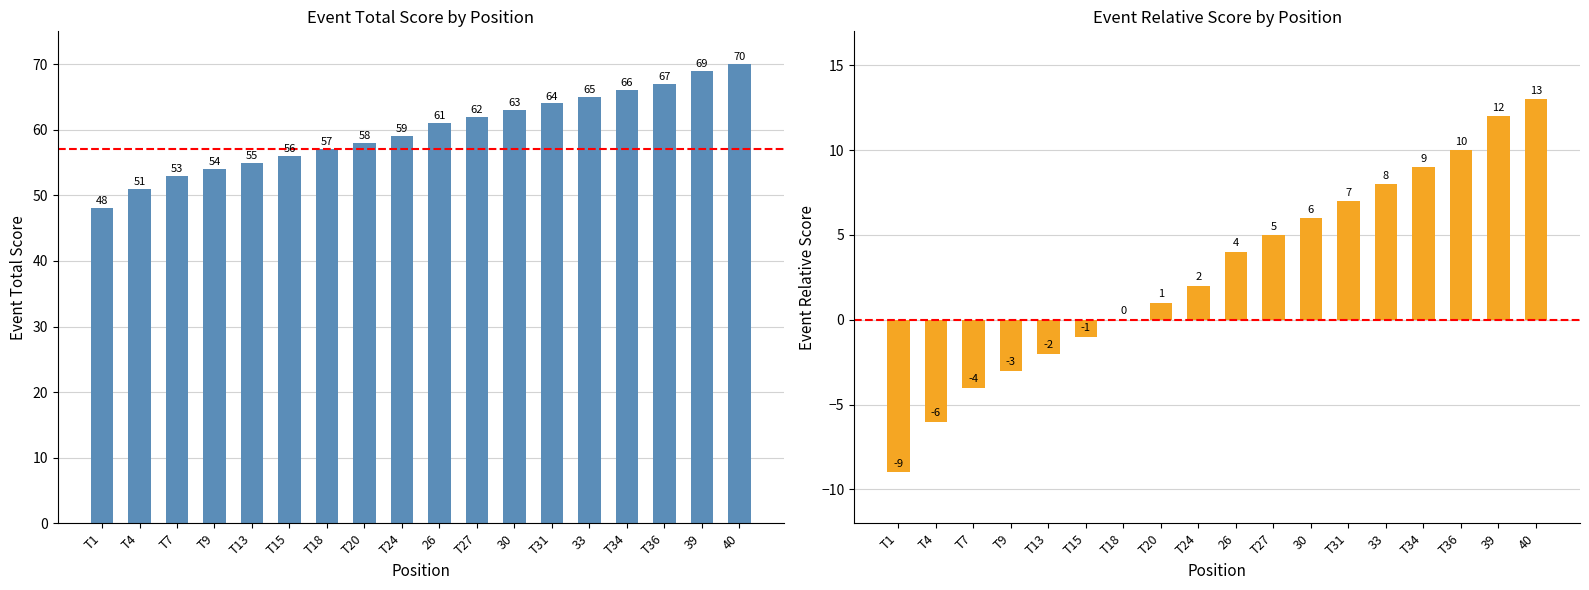

What is the label of the 7th bar from the left?

T18